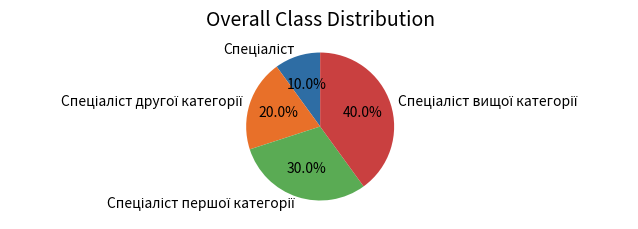

Does any single category account for the majority?

No